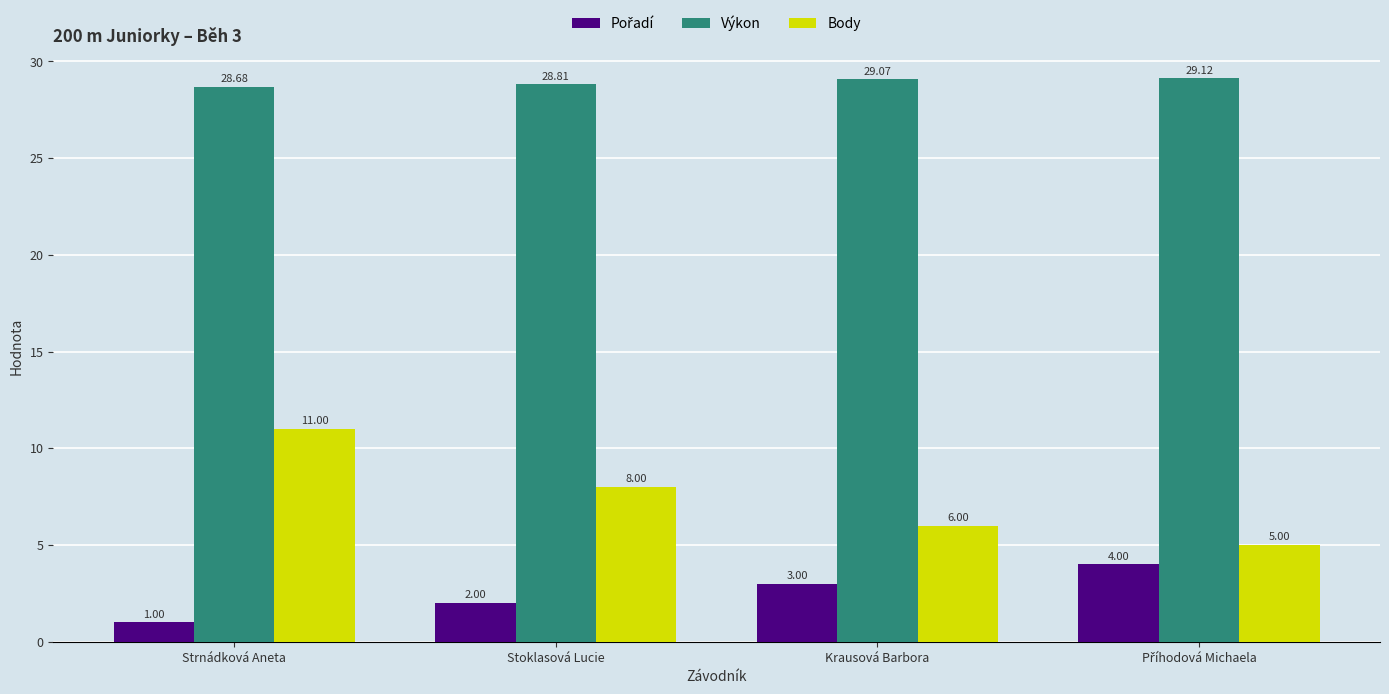

Are the bars grouped side by side (vs. stacked)?

Yes